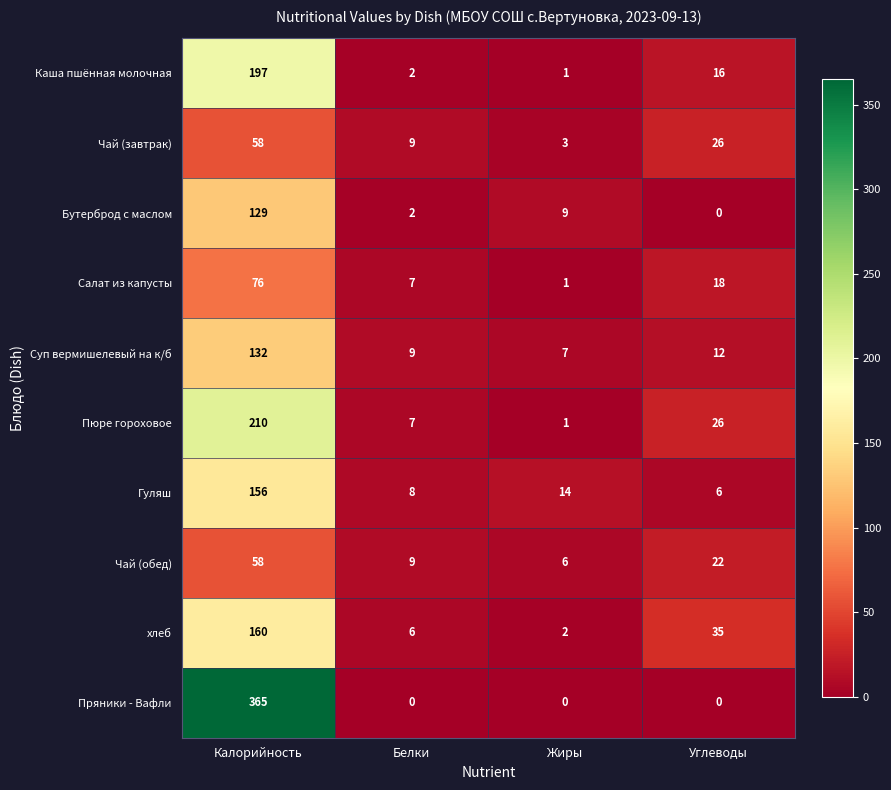

What is the maximum value shown in the chart?

365